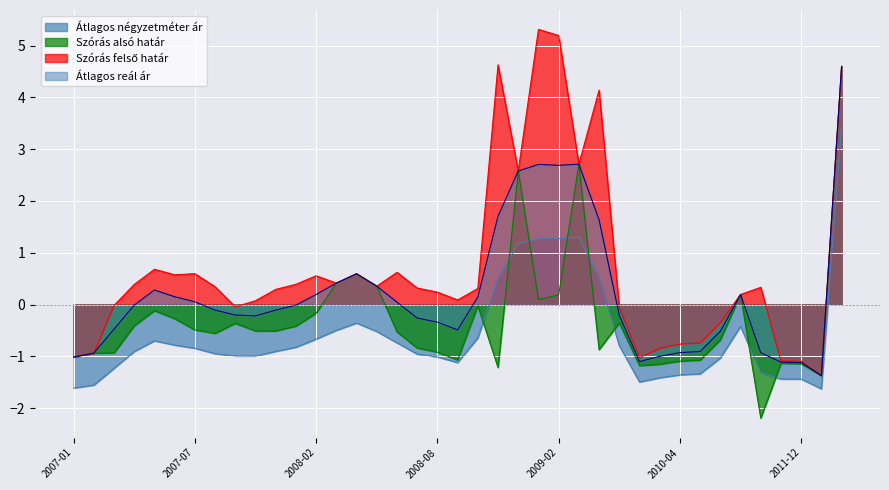

How many data points does each series have?

39